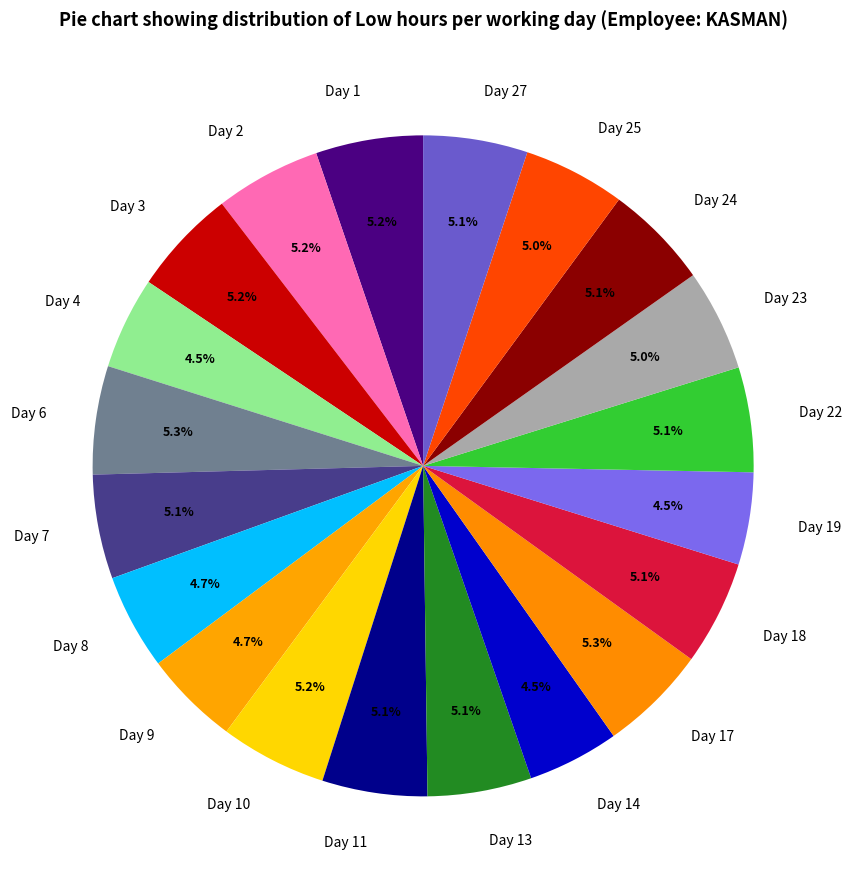

What is the ratio of the value at Day 17 to the value at Day 27?

1.0